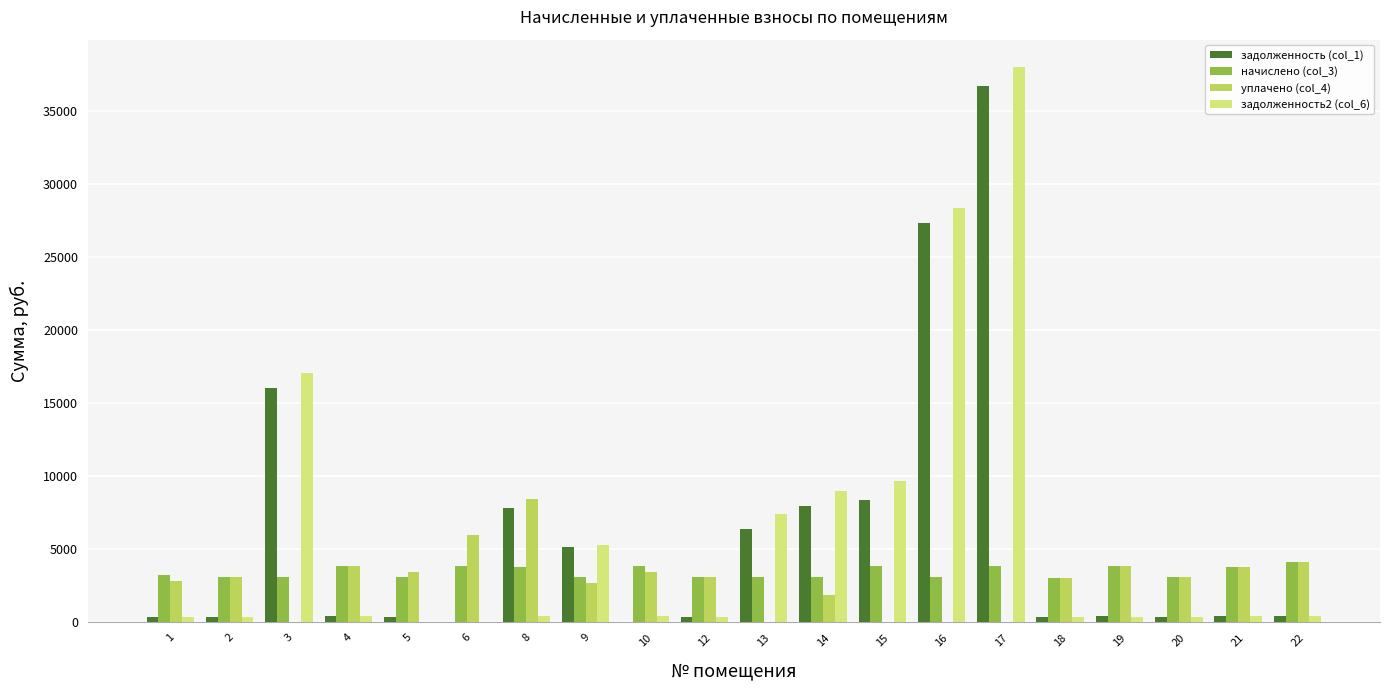

Is the value of задолженность (col_1) at 16 greater than the value of уплачено (col_4) at 18?

Yes